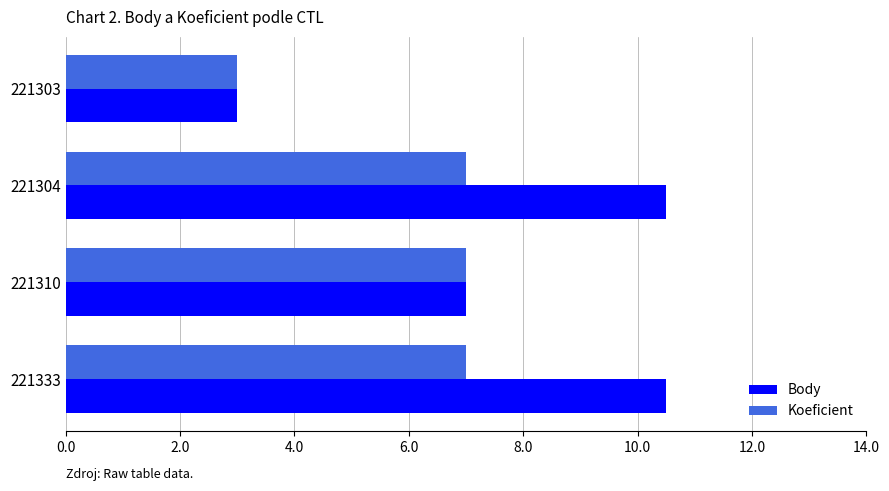

What is the sum of the Koeficient values at 221304 and 221310?

14.0